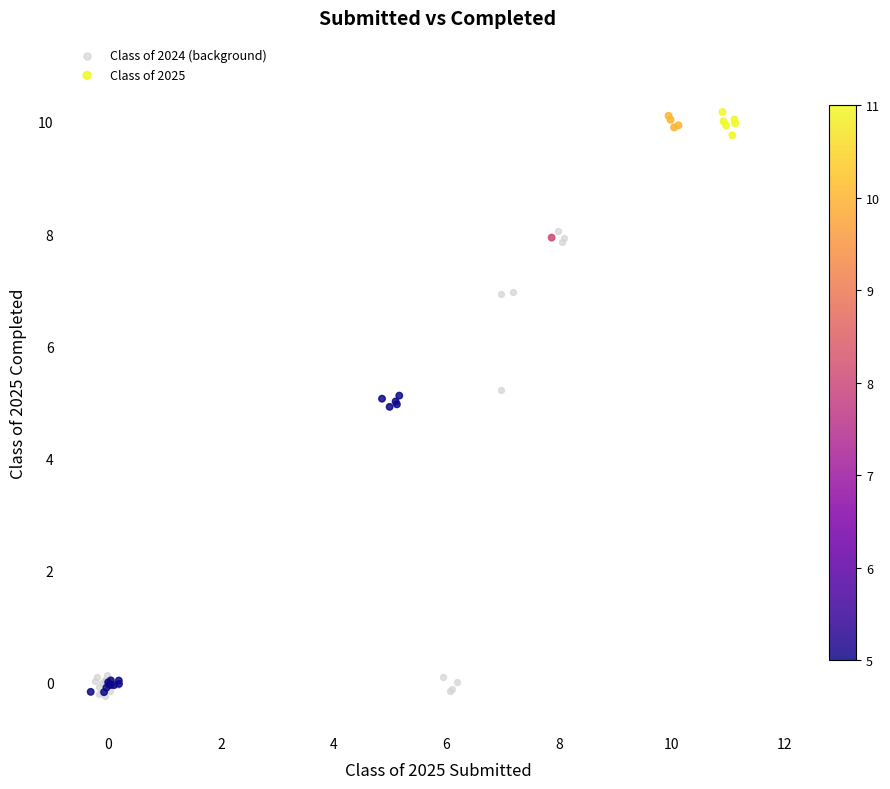

What are all the series names shown in the legend?

Class of 2024 (background), Class of 2025